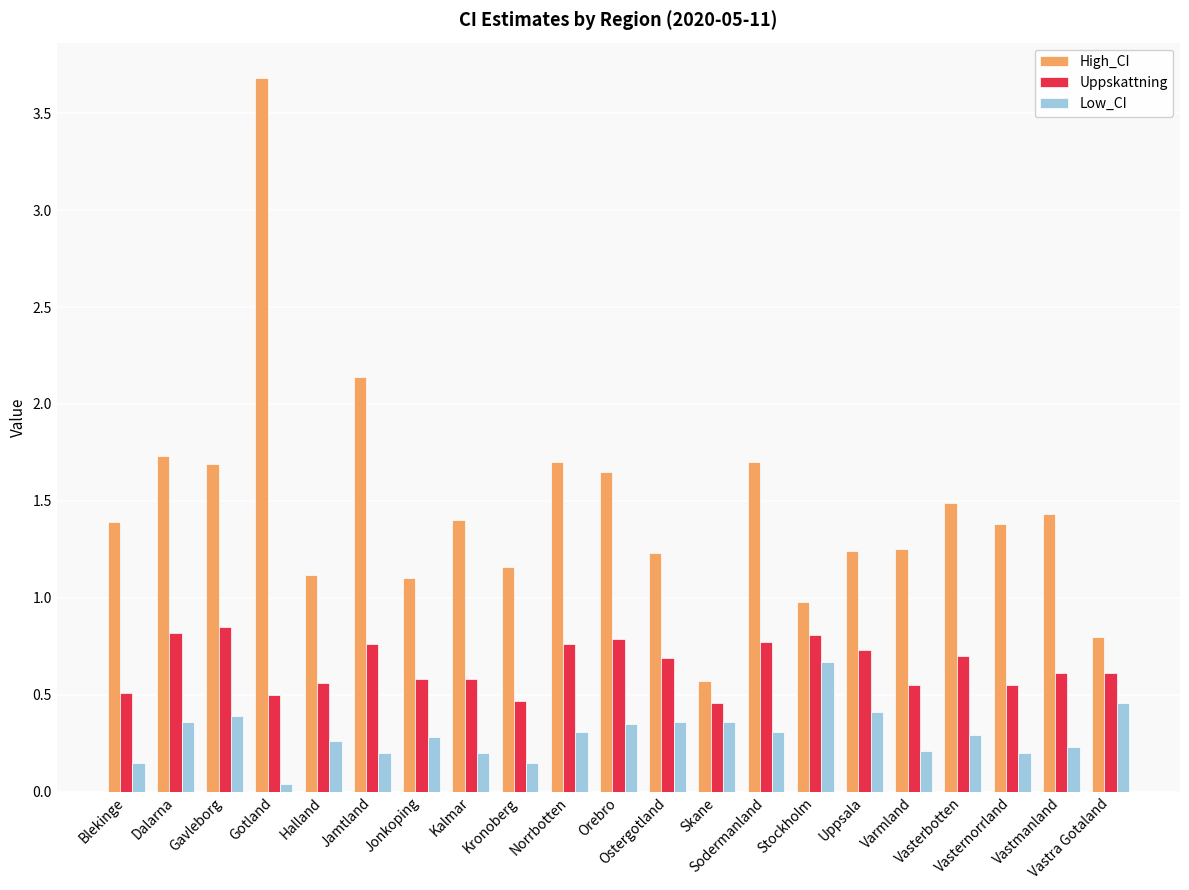

The value of Low_CI at Jonkoping is 0.3. True or false?

True